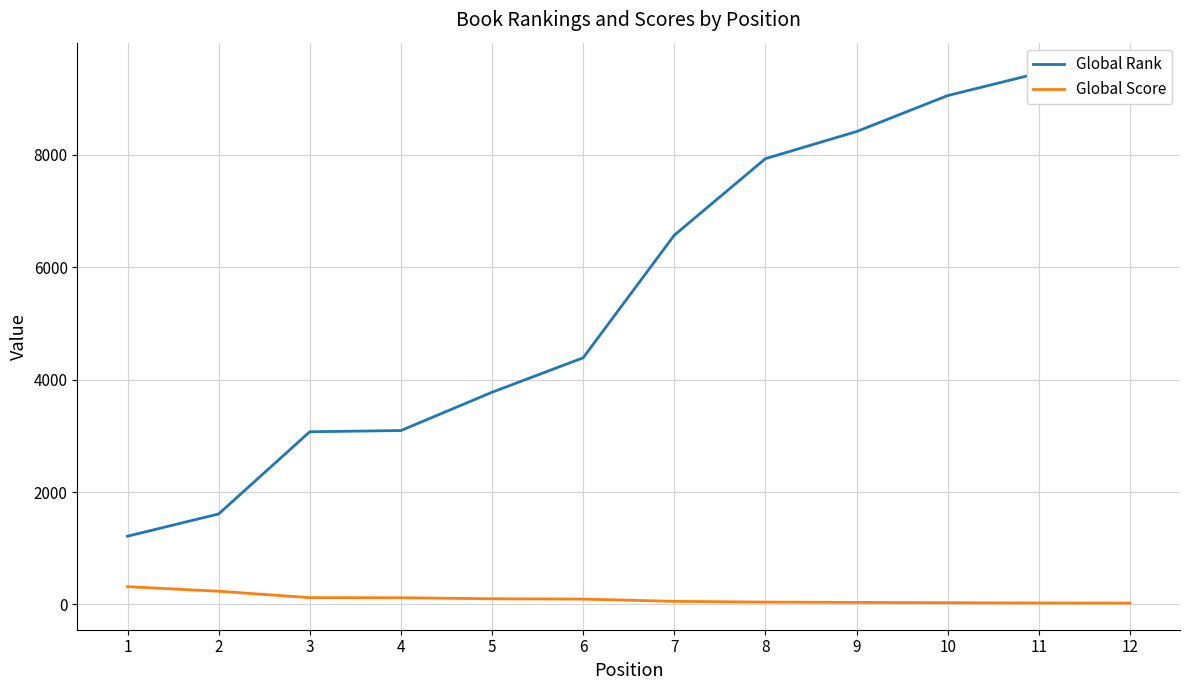

Between 4 and 10, which is larger?

10